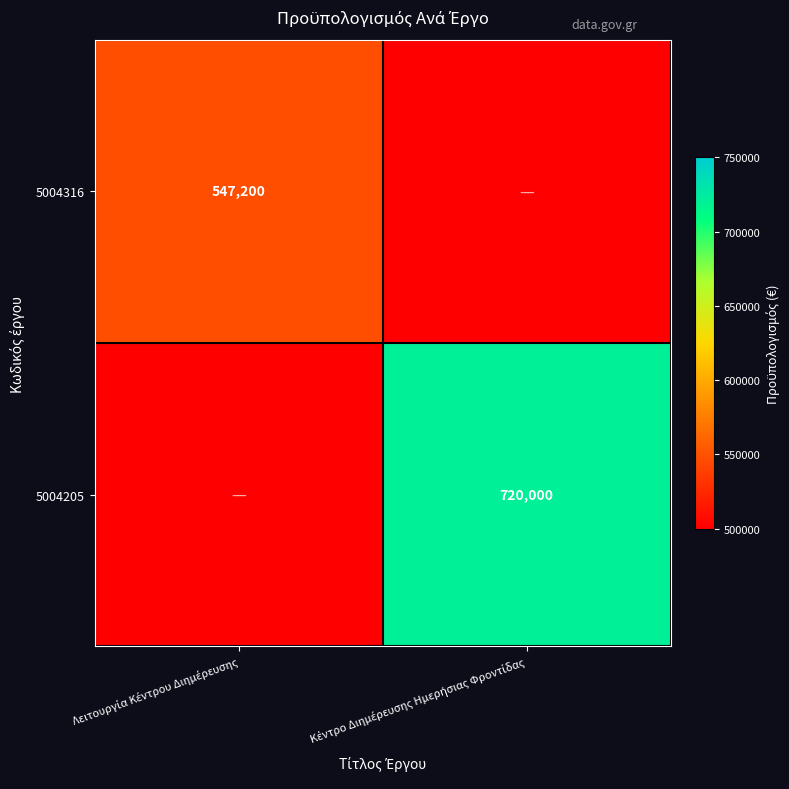

Which category has the lowest value in the 5004205 series?

Κέντρο Διημέρευσης Ημερήσιας Φροντίδας